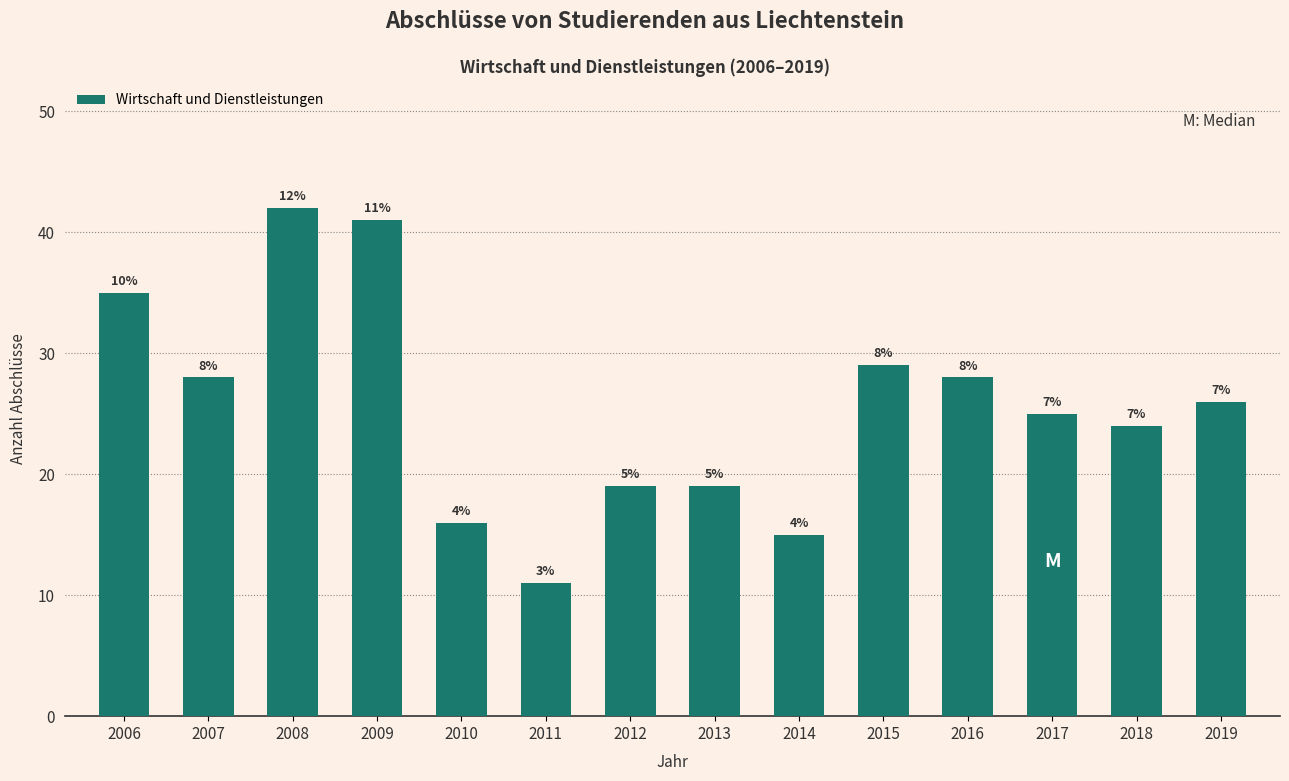

How many bars are there in total?

14